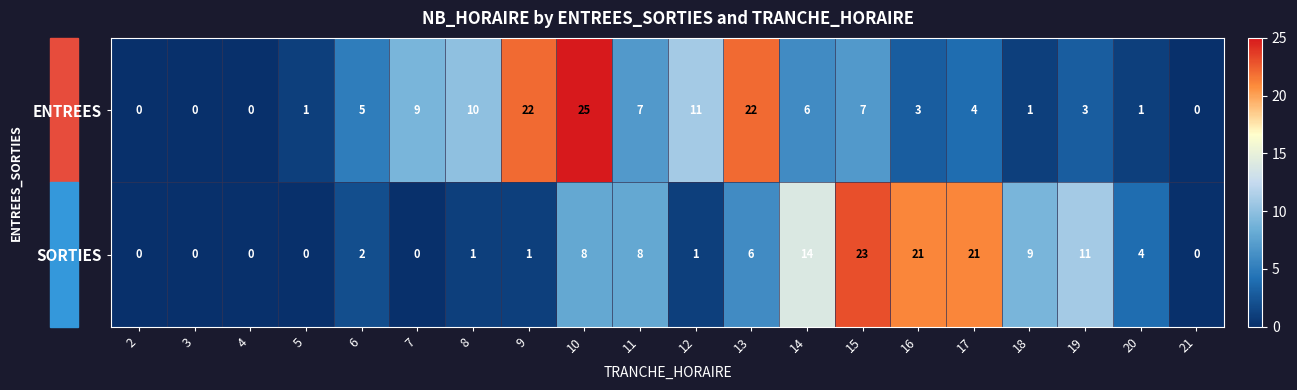

What is the total value across all series at 8?

11